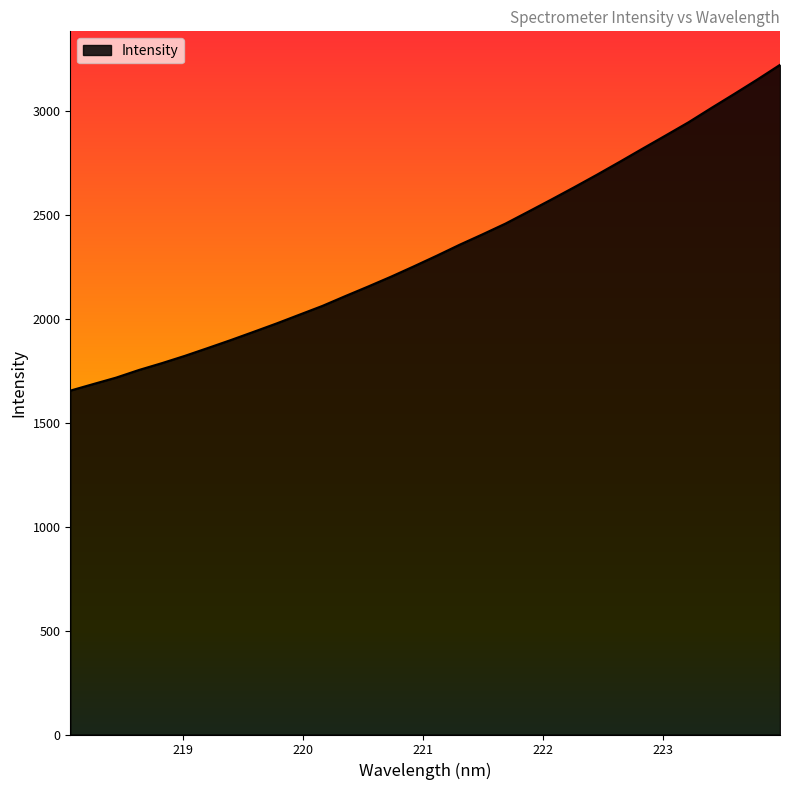

What is the smallest value displayed?

1653.7